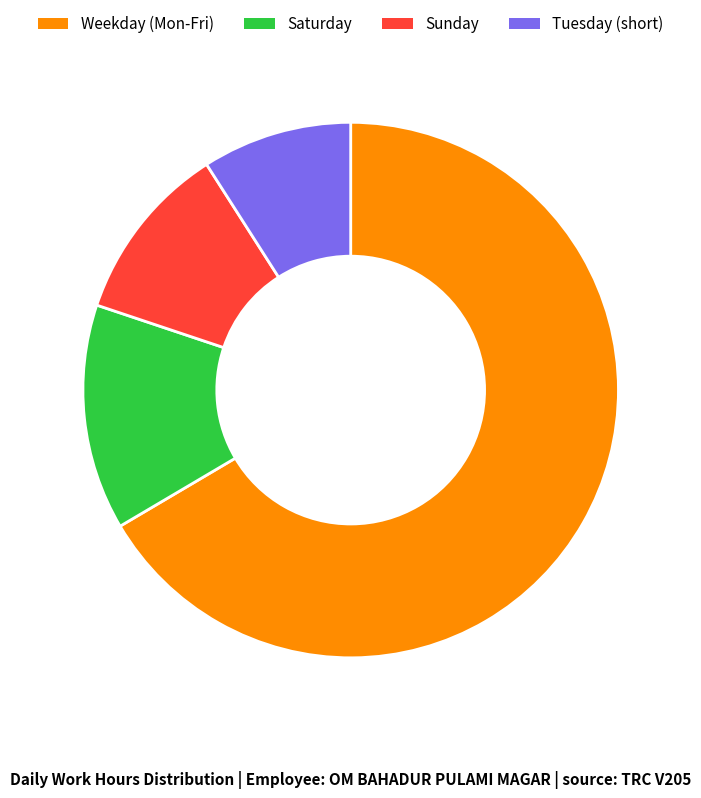

Is there any slice that represents more than half of the pie?

Yes